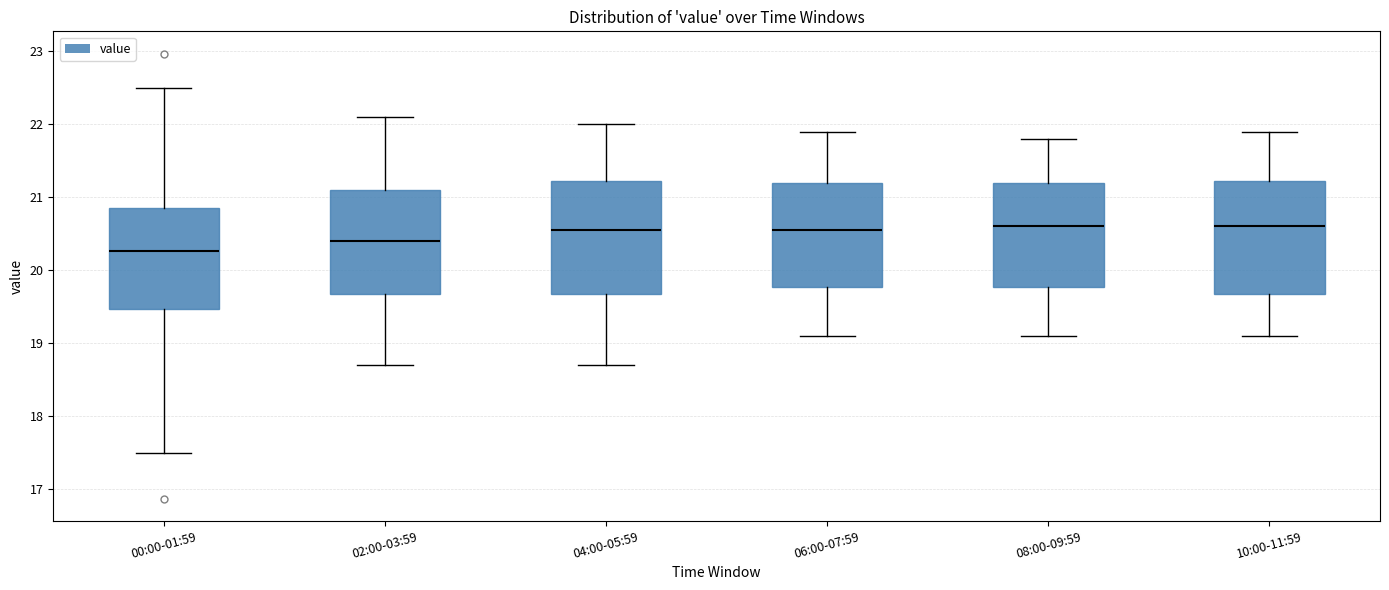

Where does the upper whisker of the box for 08:00-09:59 end on the y-axis? The values are not printed on the chart, so give them approximately, as read against the axis.

21.8